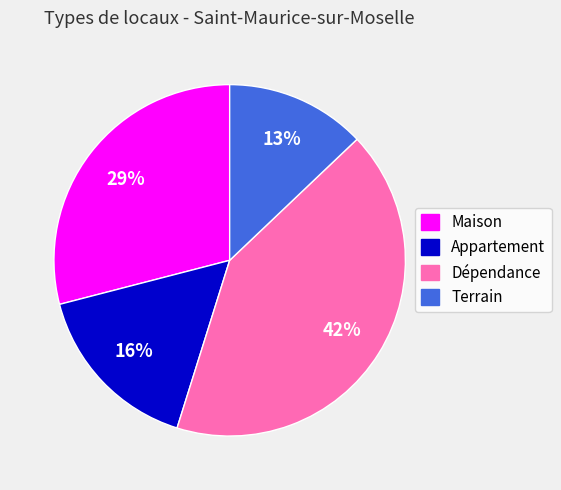

How many segments does this pie chart have?

4